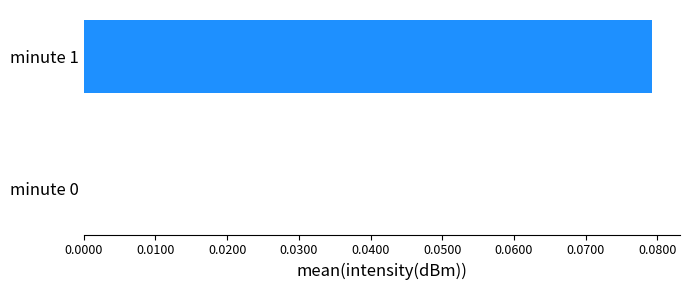

Which has a higher value, minute 0 or minute 1?

minute 1